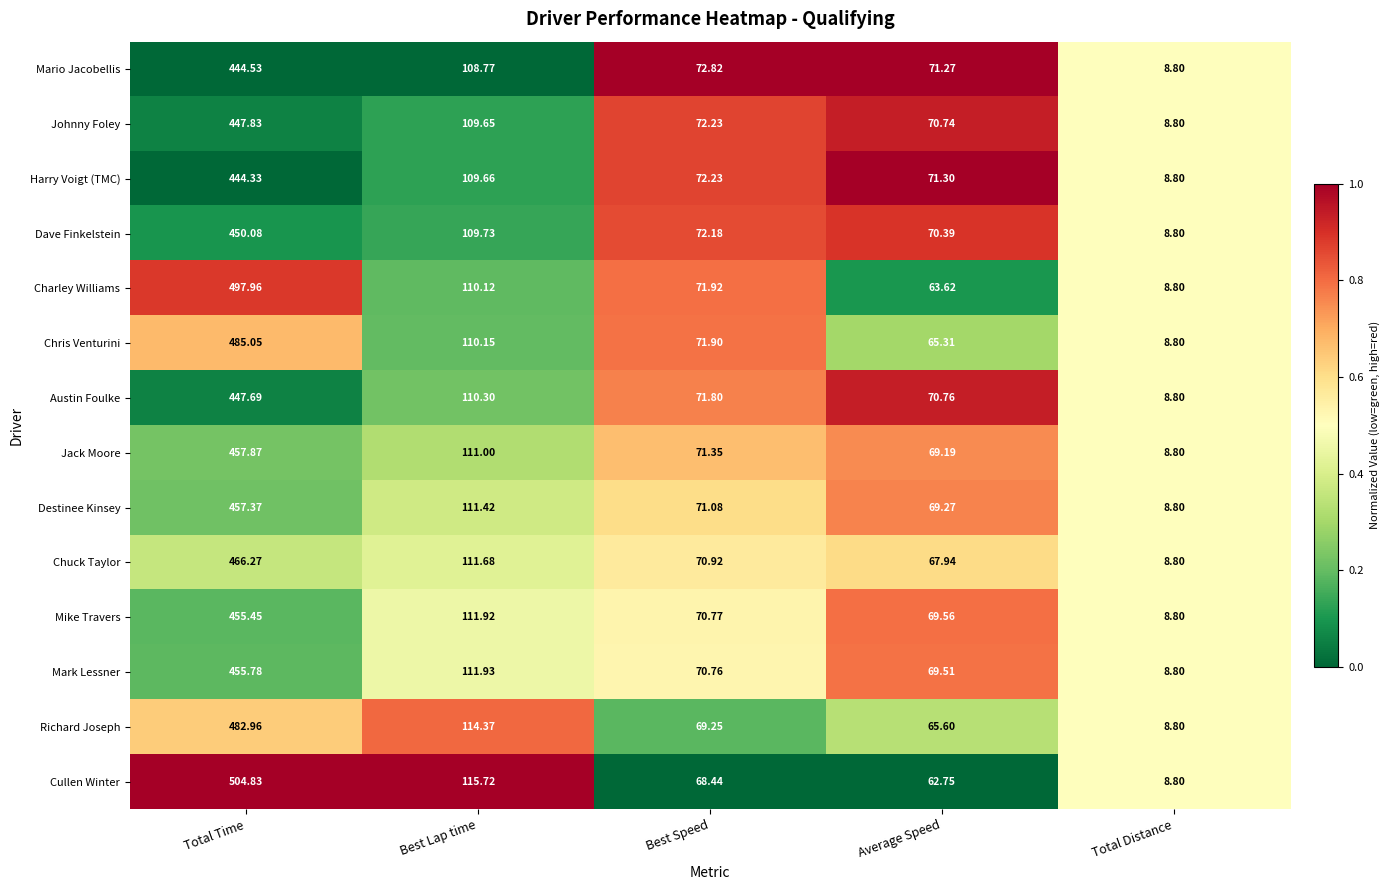

Which series has the widest spread of values?

Cullen Winter